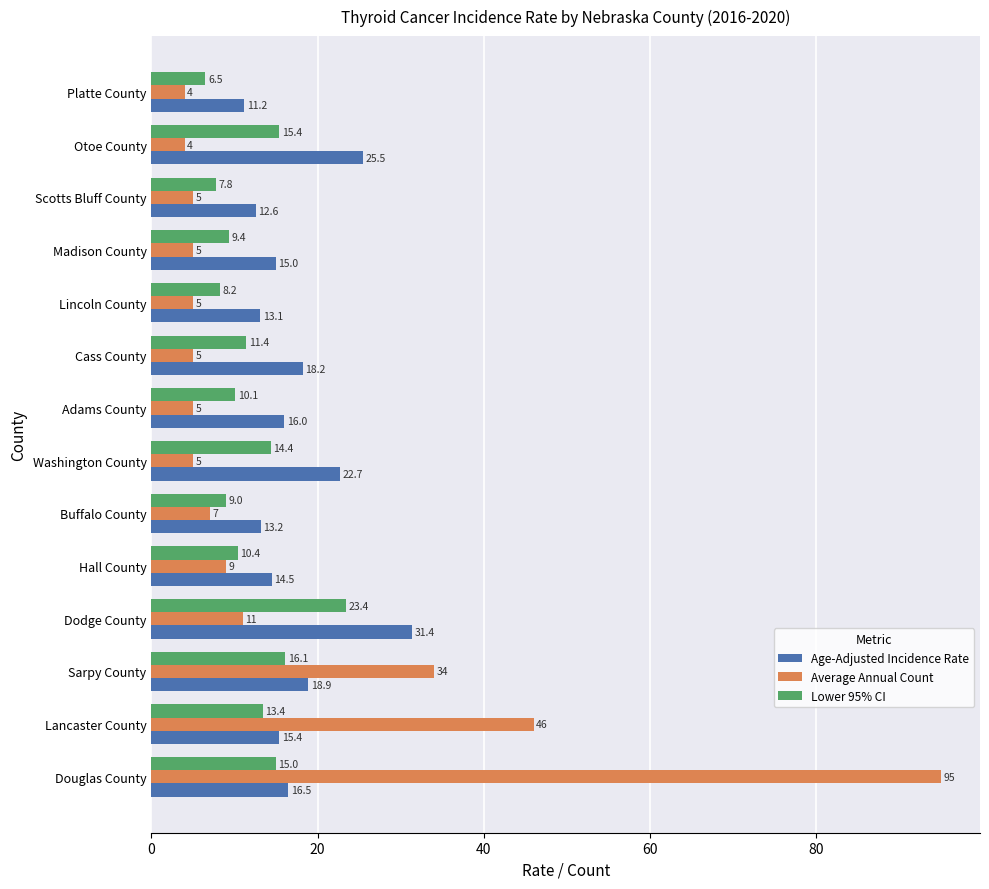

Count the number of categories in the chart.

14